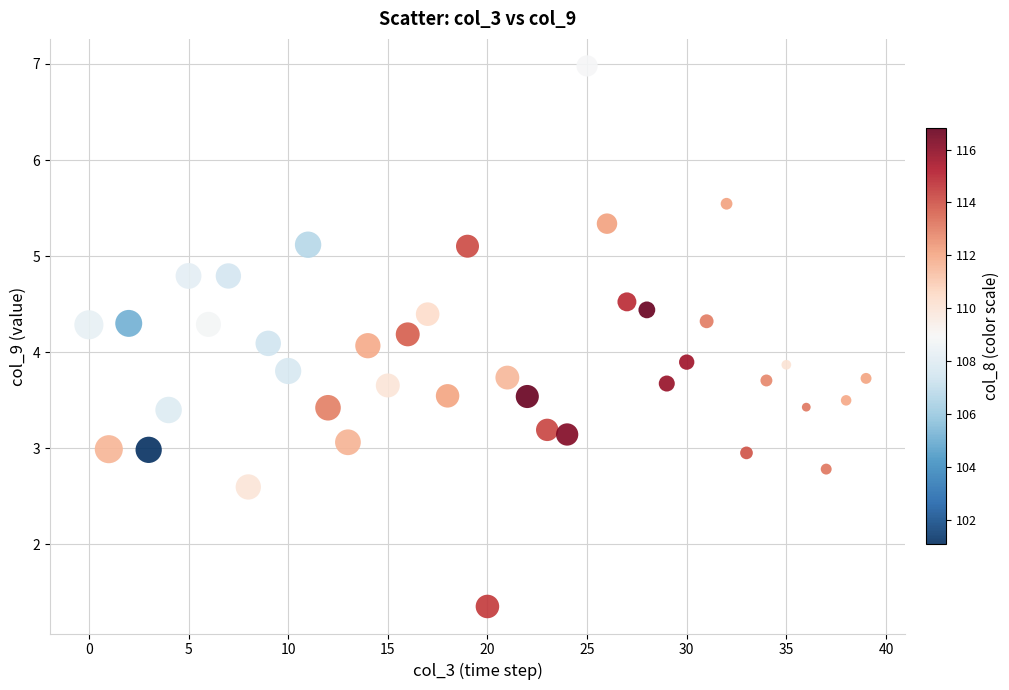

What is the range of Y values (max minus min)?

5.6